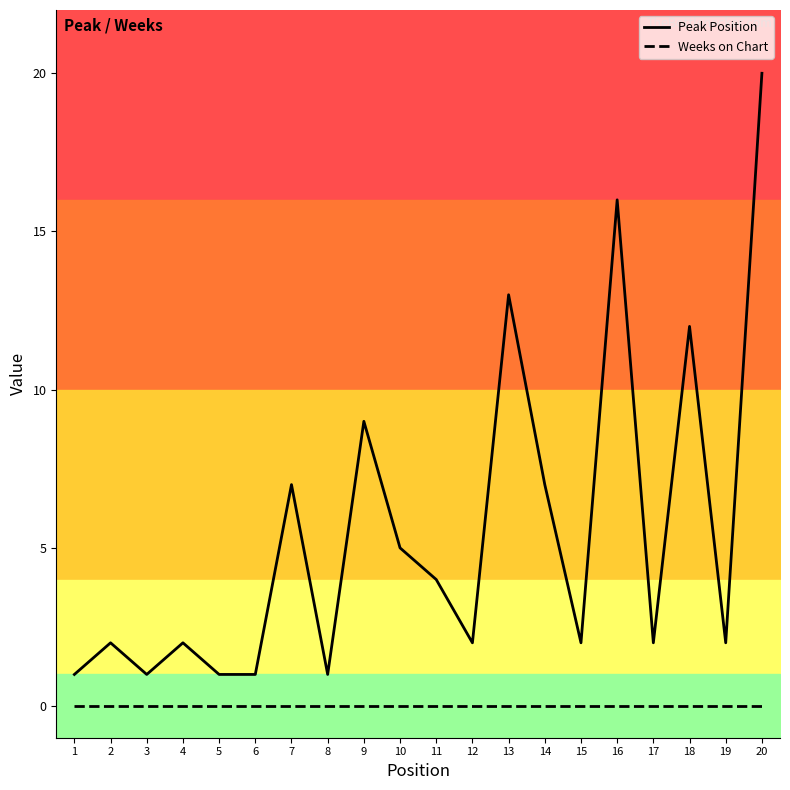

The value of Peak Position at 7 is 10. True or false?

False